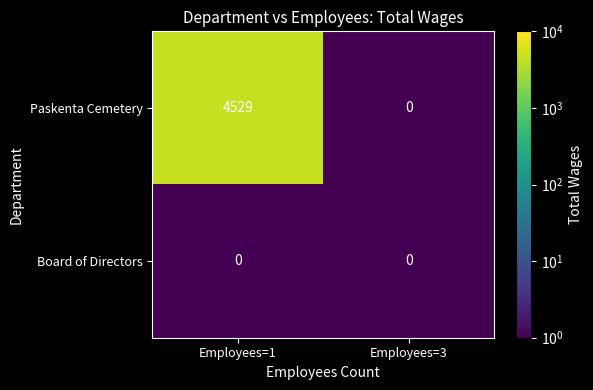

At how many categories does at least one series exceed 3479?

1